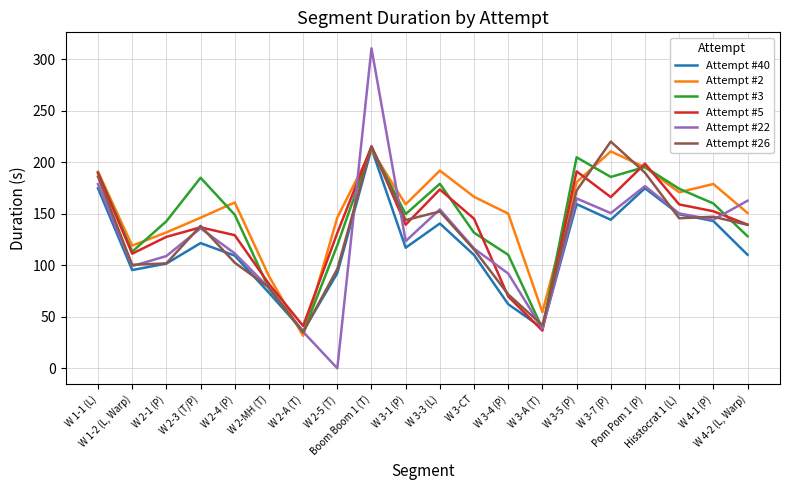

List the labels in order of Attempt #2 value, smallest first.

W 2-A (T), W 3-A (T), W 2-MH (T), W 1-2 (L, Warp), W 2-1 (P), W 2-3 (T/P), W 2-5 (T), W 3-4 (P), W 4-2 (L, Warp), W 3-1 (P), W 2-4 (P), W 3-CT, Hisstocrat 1 (L), W 4-1 (P), W 3-5 (P), W 1-1 (L), W 3-3 (L), Pom Pom 1 (P), W 3-7 (P), Boom Boom 1 (T)